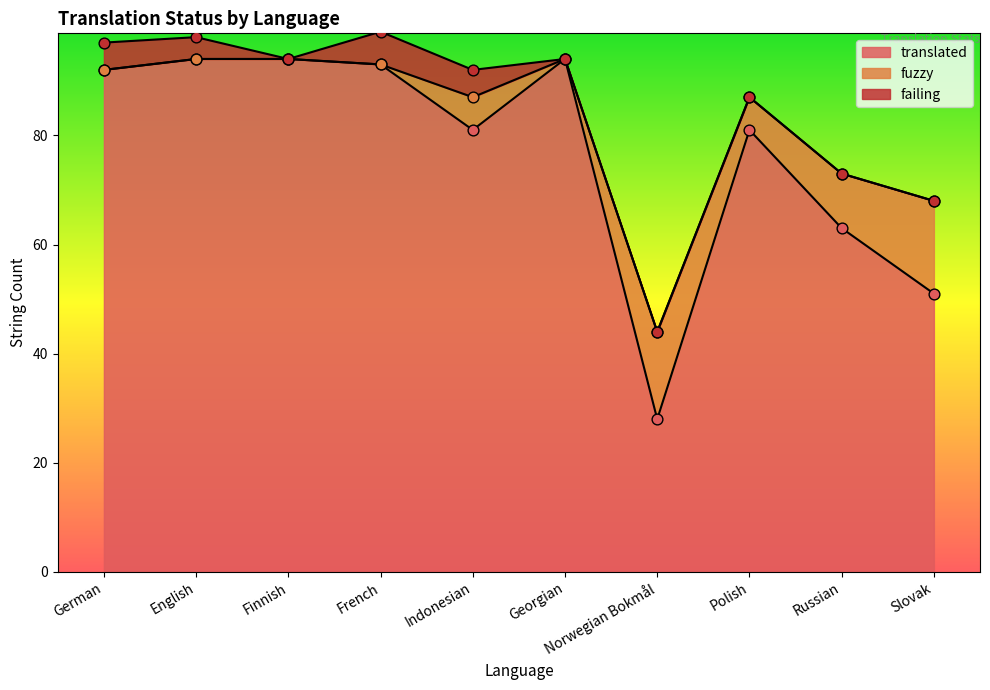

Which series contains the lowest Y value?

fuzzy